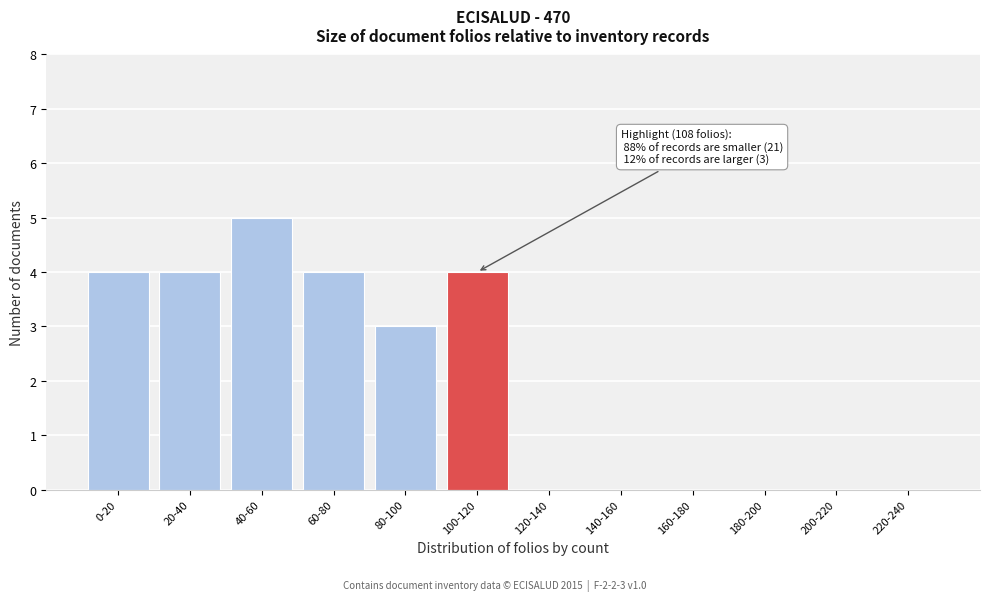

Reading left to right, transcribe all the data shown in this chart.

0-20=4	20-40=4	40-60=5	60-80=4	80-100=3	100-120=4	120-140=0	140-160=0	160-180=0	180-200=0	200-220=0	220-240=0